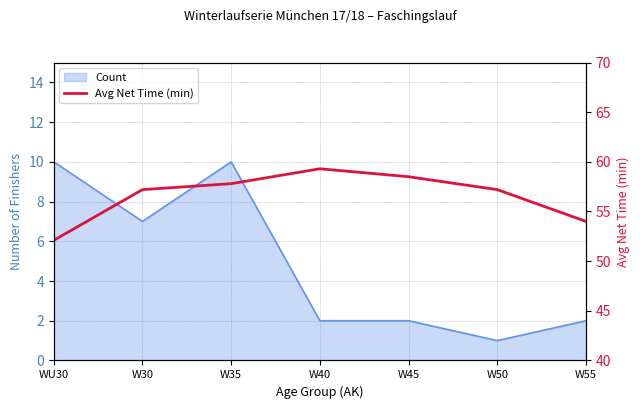

What is the maximum value shown in the chart?

59.3